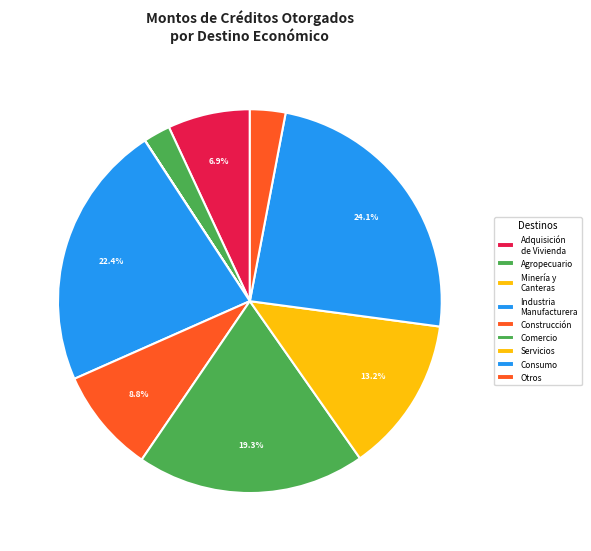

How many slices are in this pie chart?

9